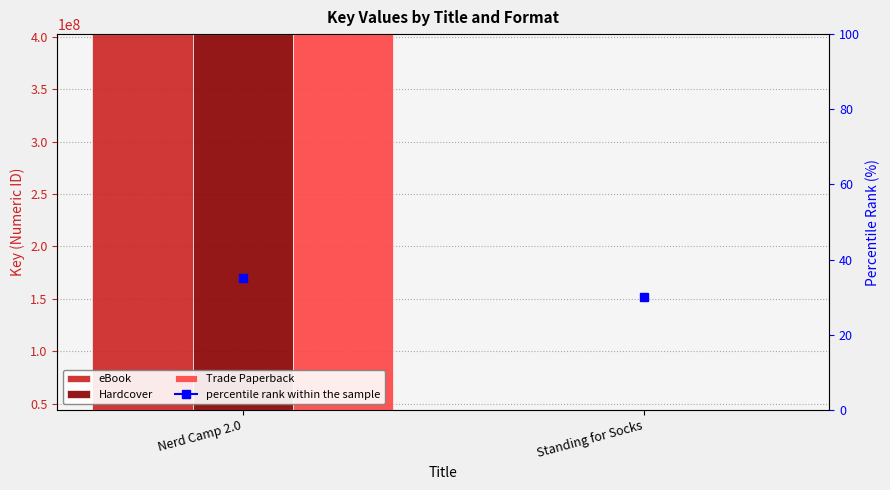

The value of eBook at Nerd Camp 2.0 is 402317305. True or false?

True